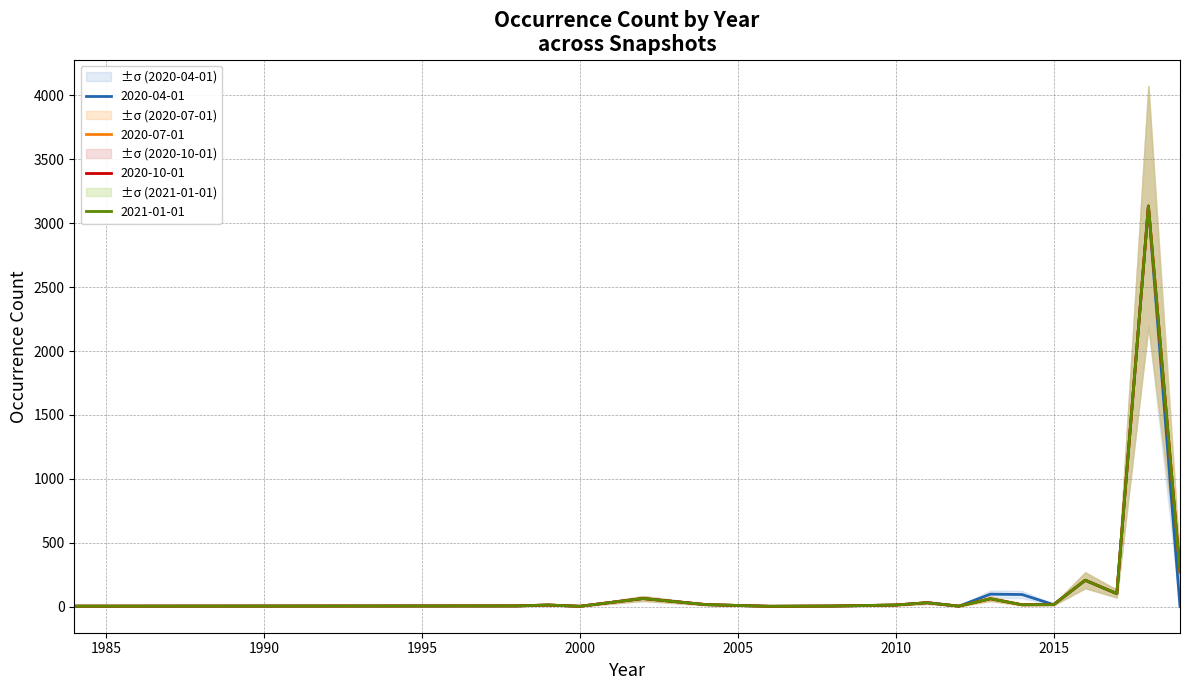

Between 2000 and 2015, which series saw the biggest shift?

2020-07-01